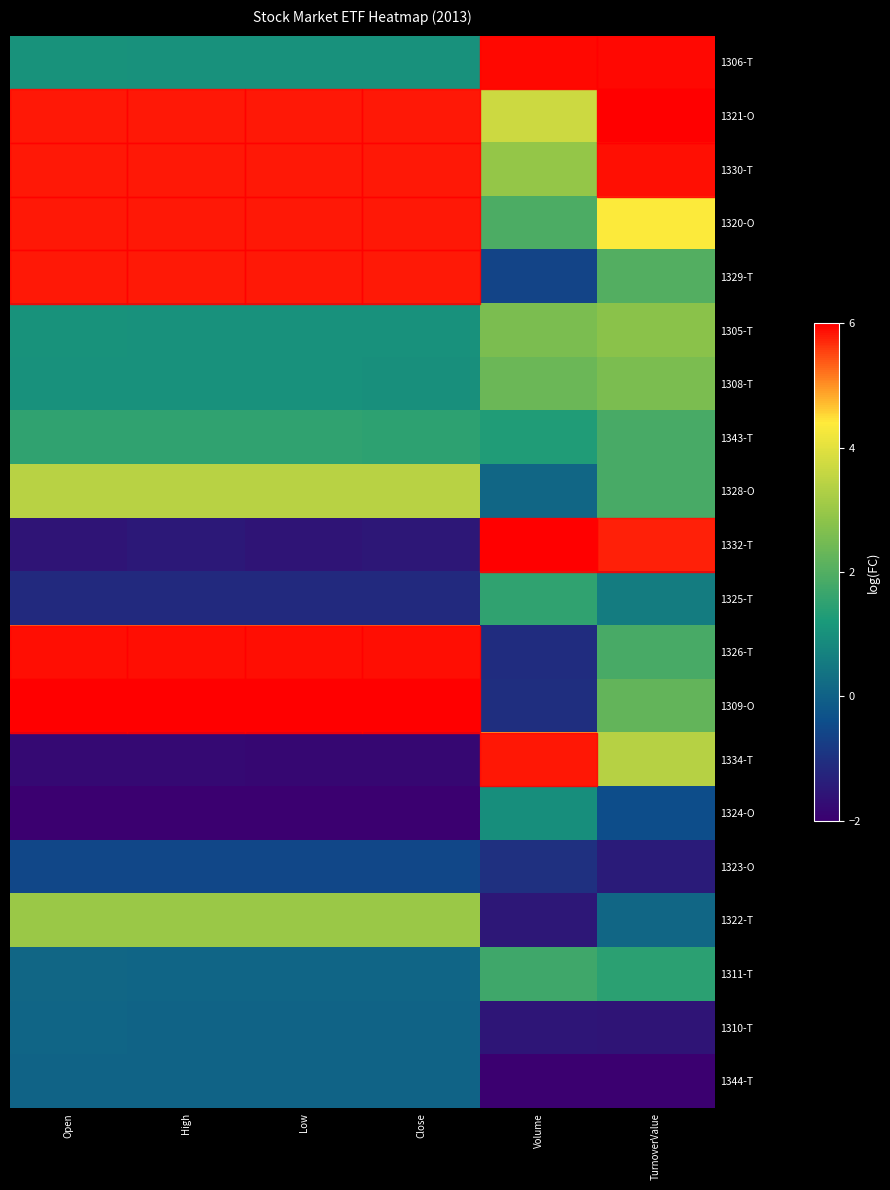

How many distinct data groups are displayed?

20